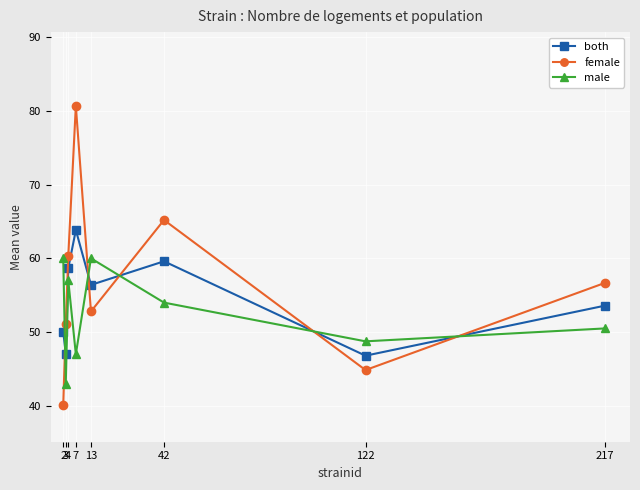

What is the difference between the second highest and second lowest values in the female series?

20.3